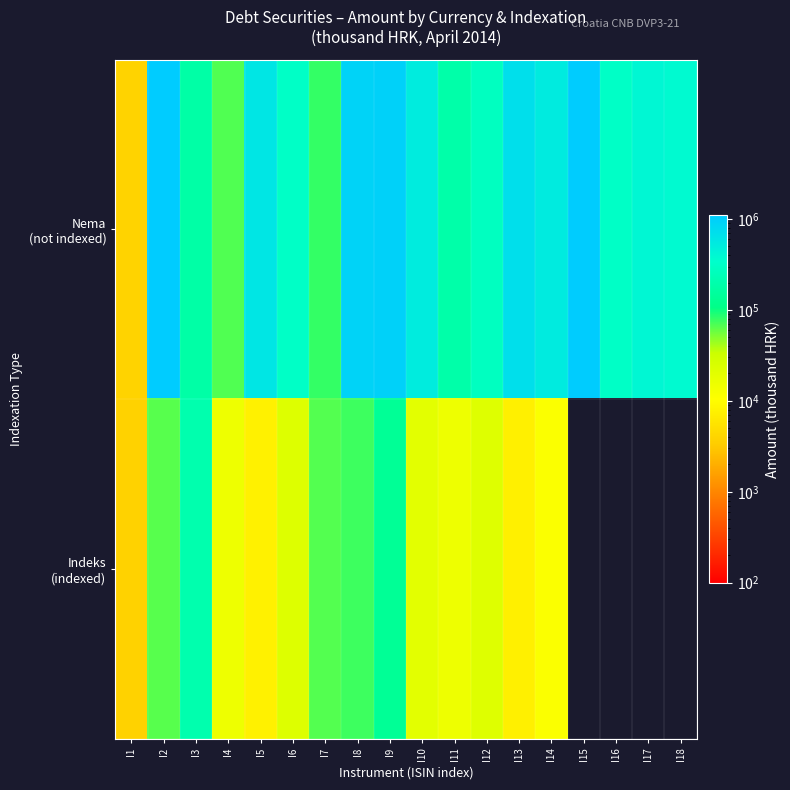

Which has a higher value, I14 or I10?

I14